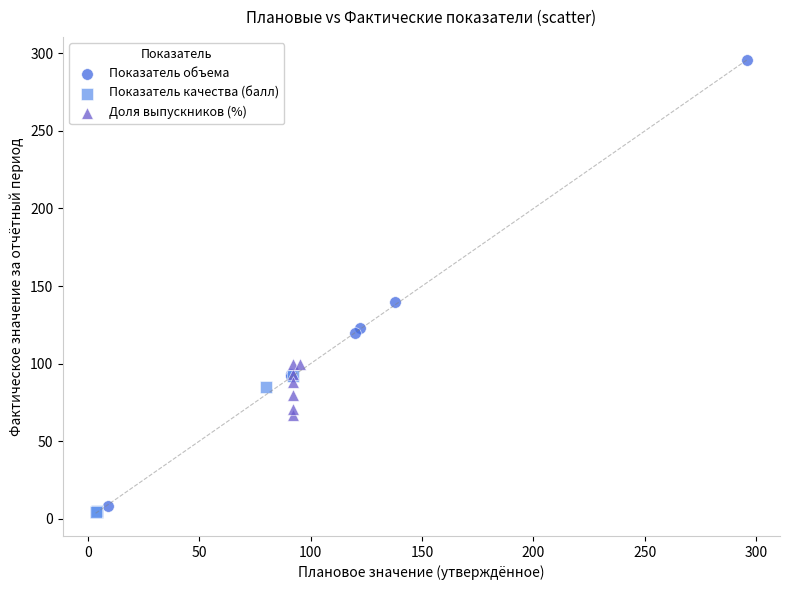

Which series reaches the maximum Y coordinate?

Показатель объема